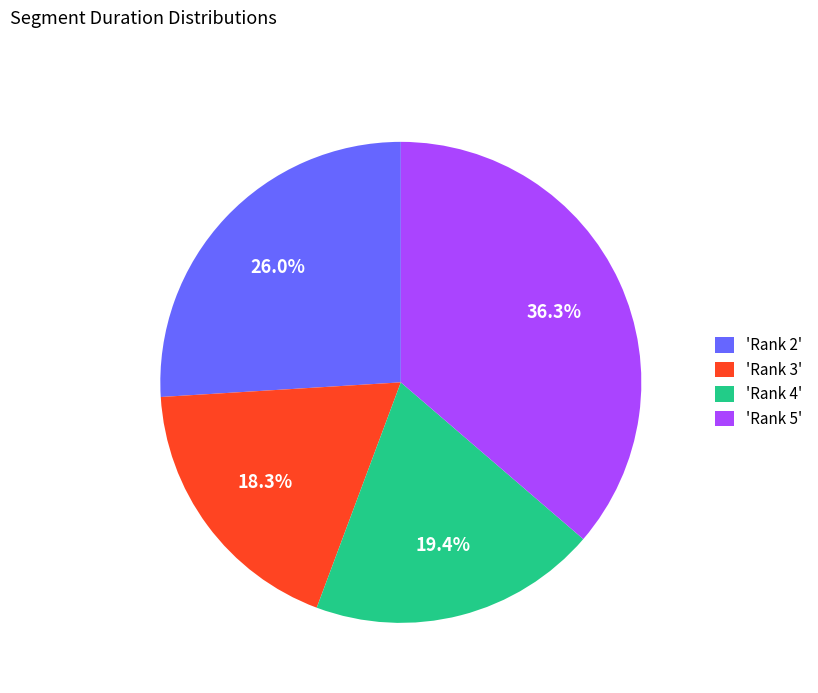

Combined, what portion of the pie is 'Rank 3' and 'Rank 5'?

54.6%